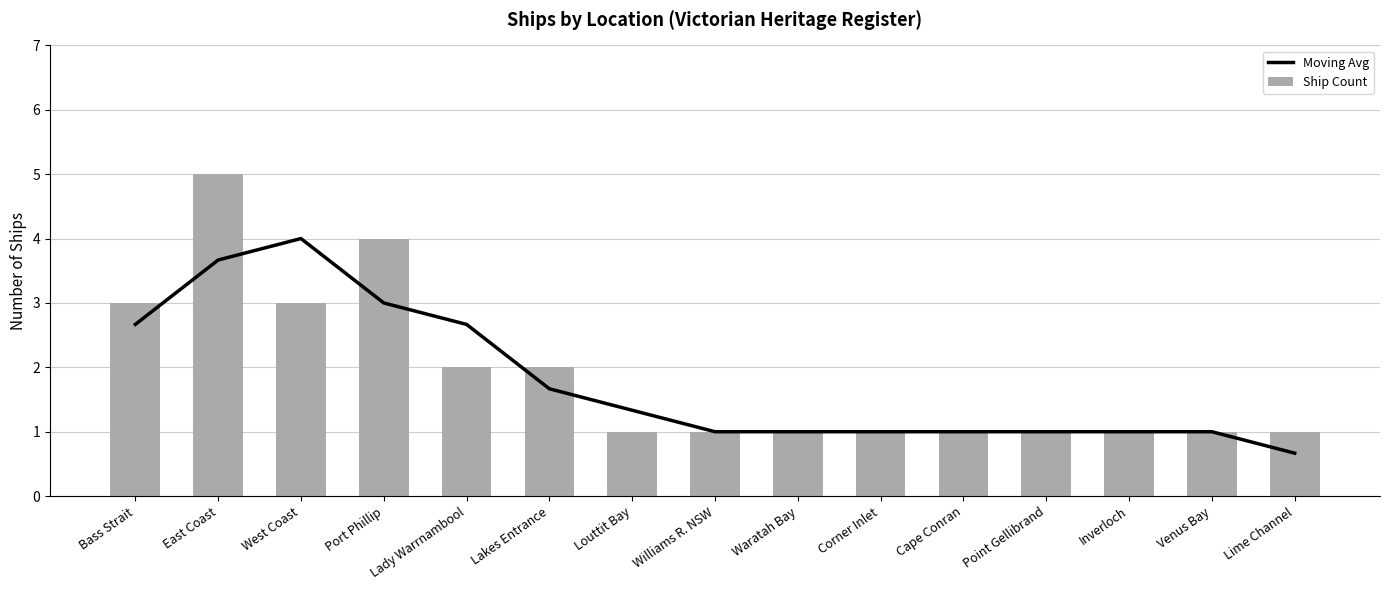

The Ship Count series shows 1.5 at Port Phillip. True or false?

False